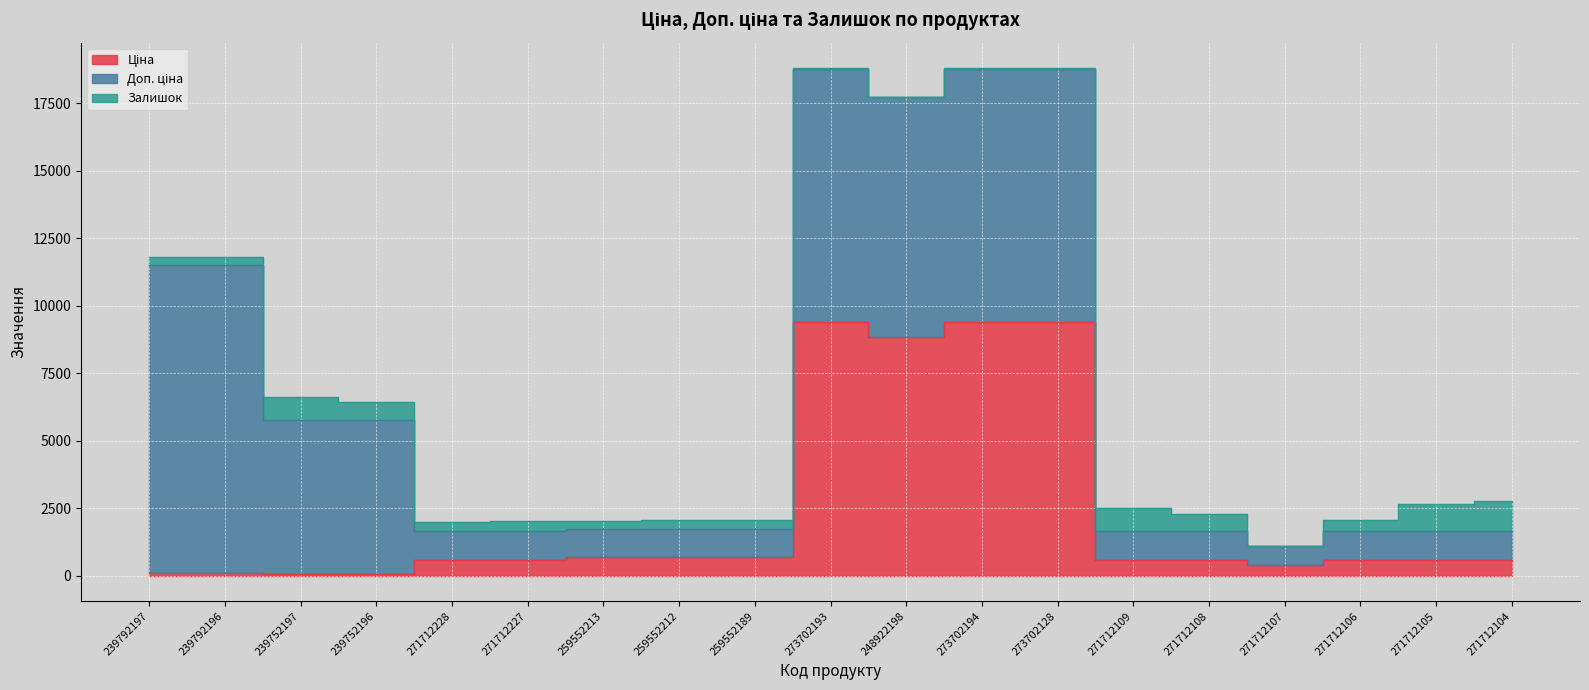

List the series in order of their overall mean, lowest first.

Залишок, Ціна, Доп. ціна